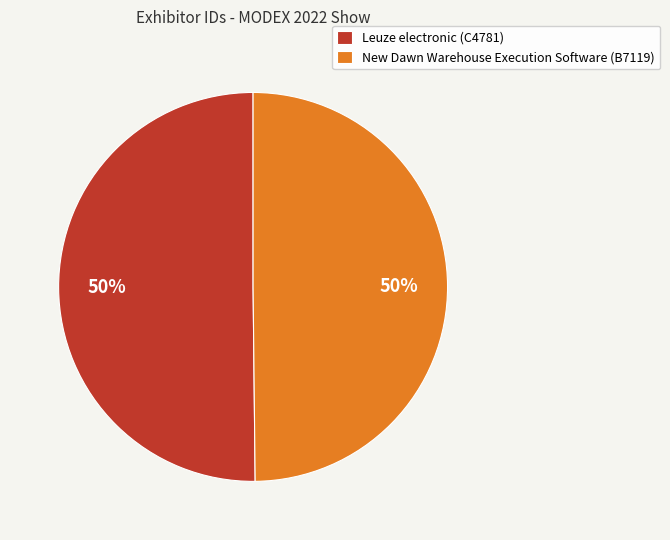

What is the ratio of the value at New Dawn Warehouse Execution Software (B7119) to the value at Leuze electronic (C4781)?

1.0